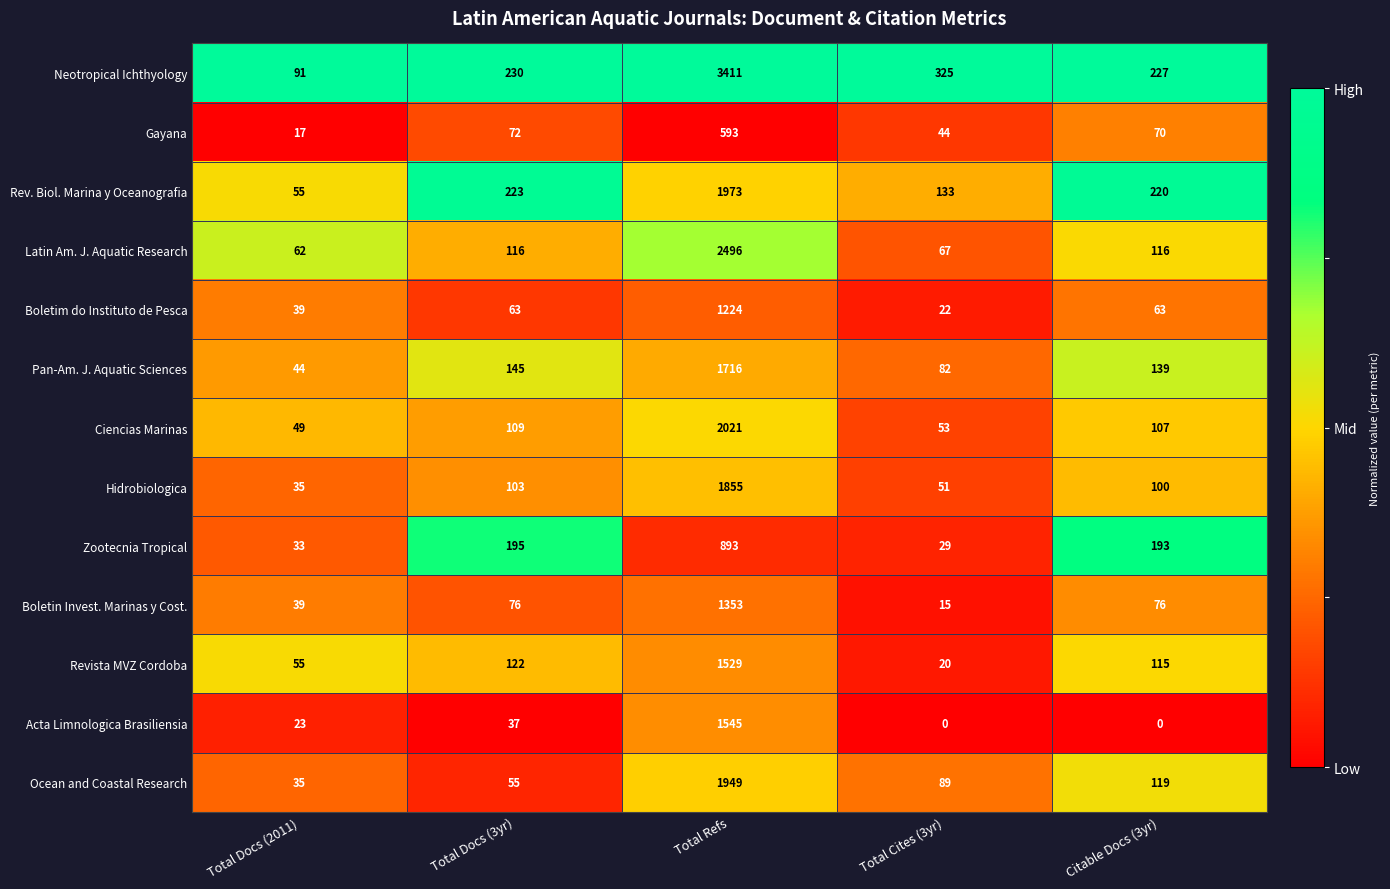

Which series has the largest range (max minus min)?

Neotropical Ichthyology